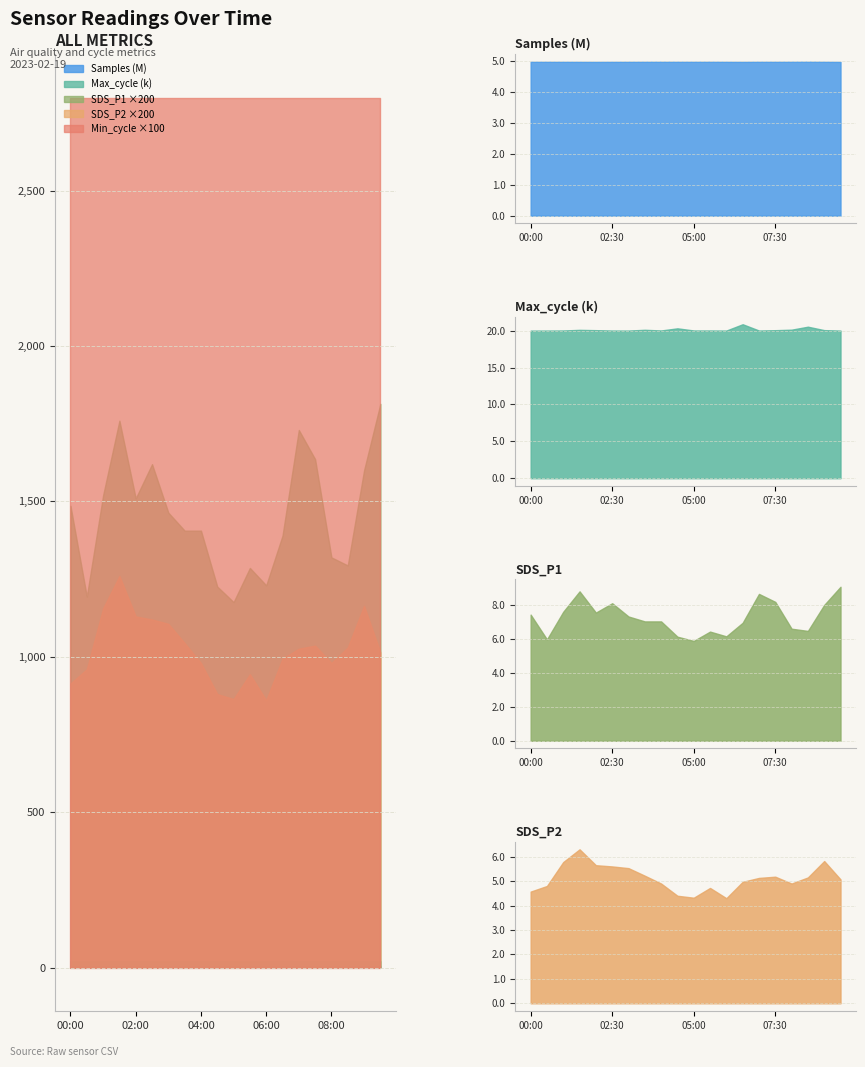

Where does the Max_cycle series first go above 20042?

01:30